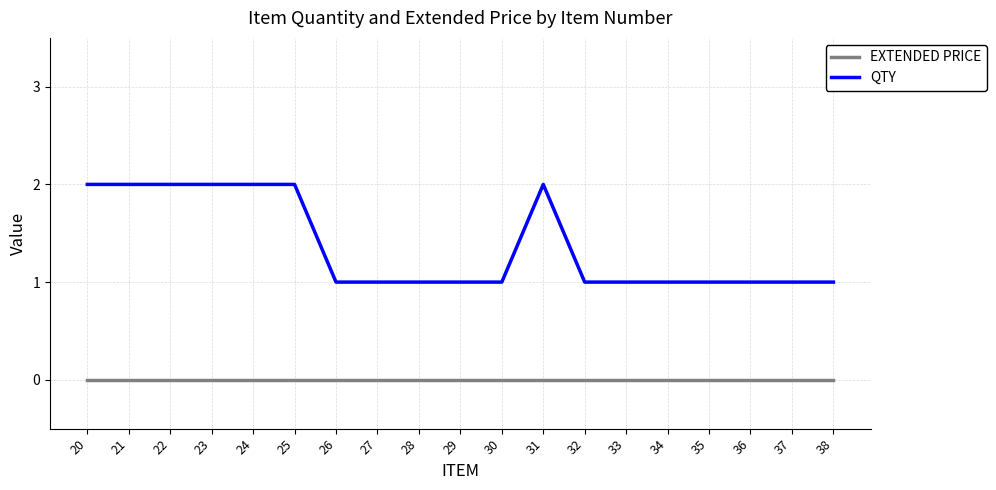

True or false: QTY and EXTENDED PRICE cross at least once.

False